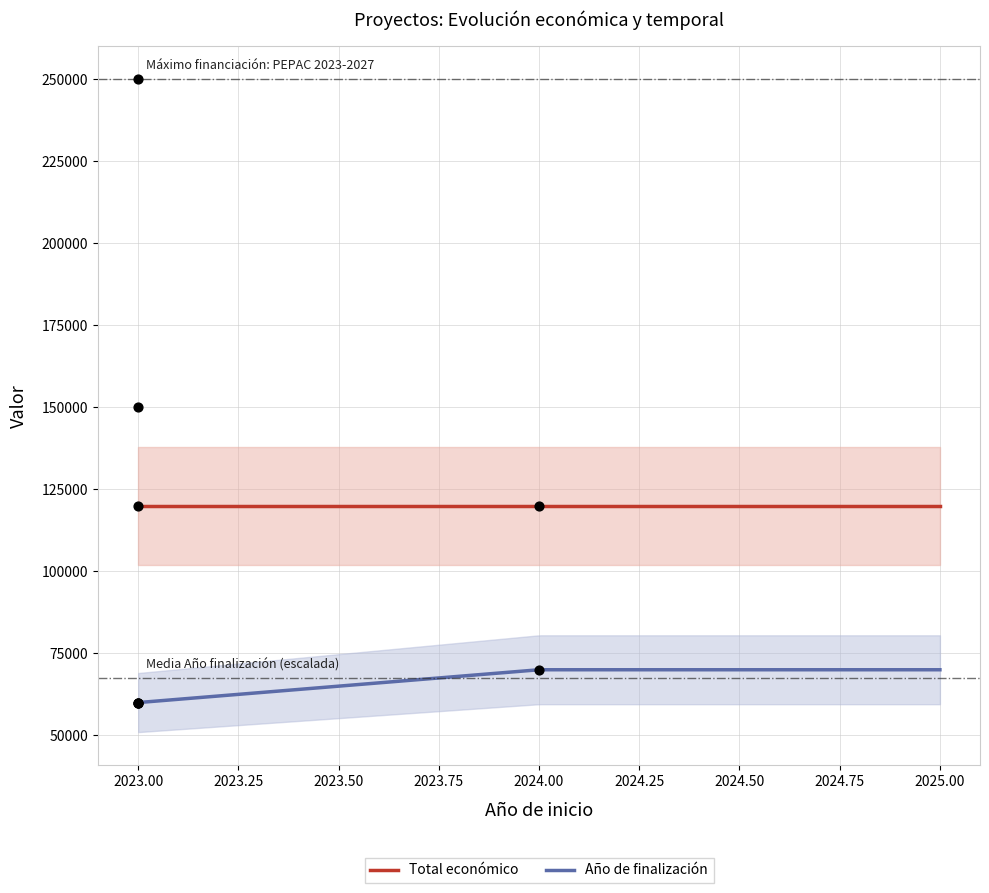

Which series has the largest total across all categories?

Total económico